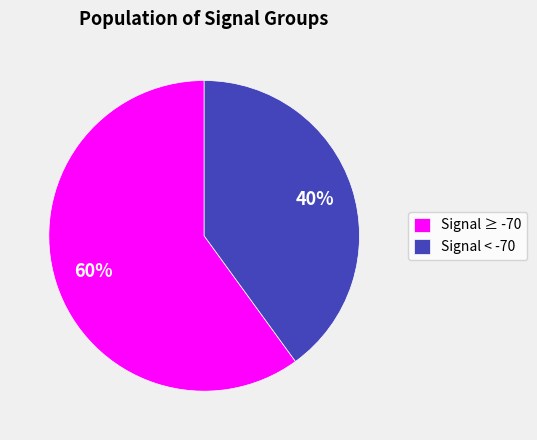

True or false: Signal < -70 accounts for 52% of the total.

False